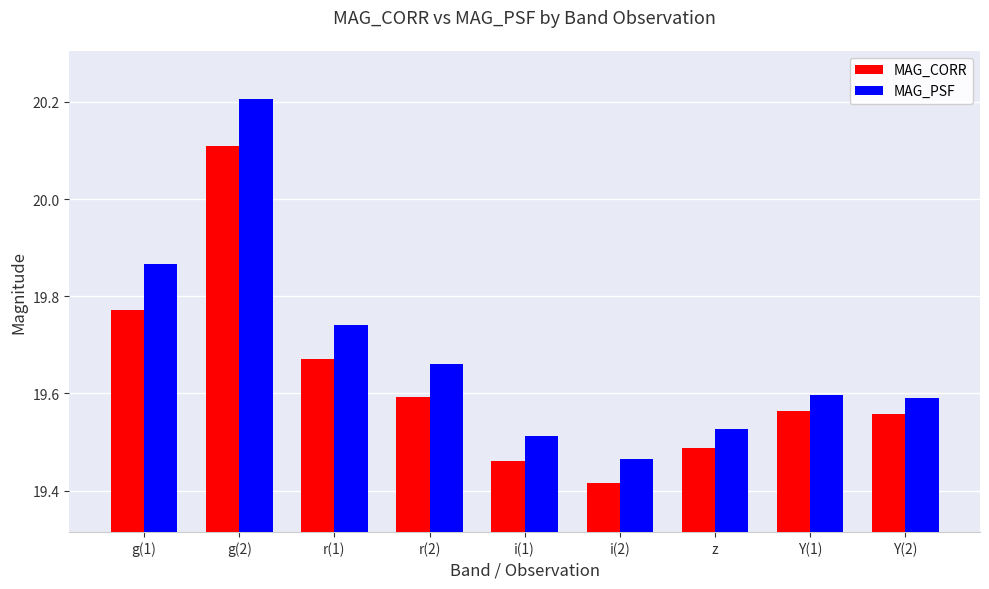

At r(1), list the series in order from largest to smallest.

MAG_PSF, MAG_CORR